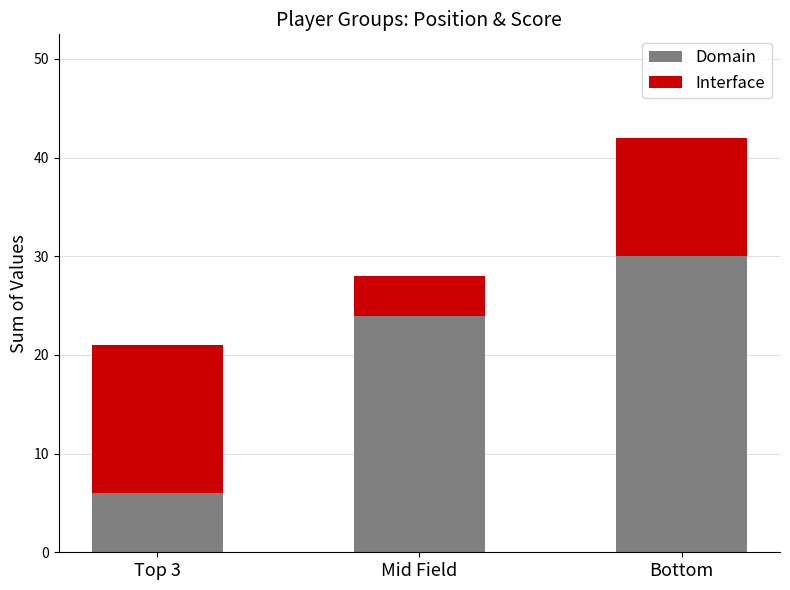

At which label does Domain reach its minimum?

Top 3